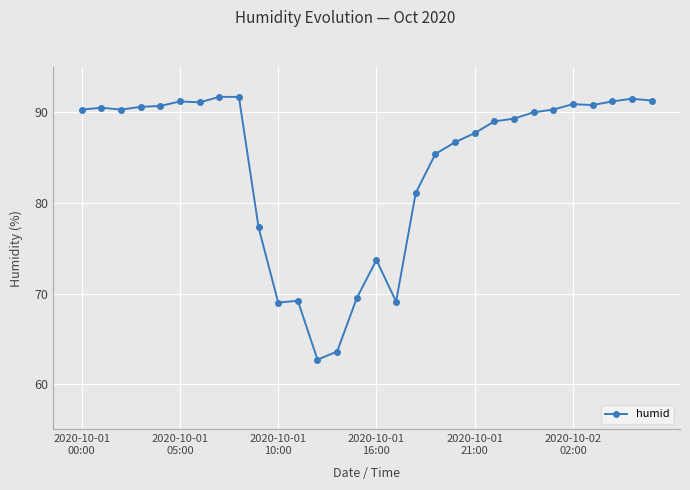

What is the value of the 12th point from the left?

69.2